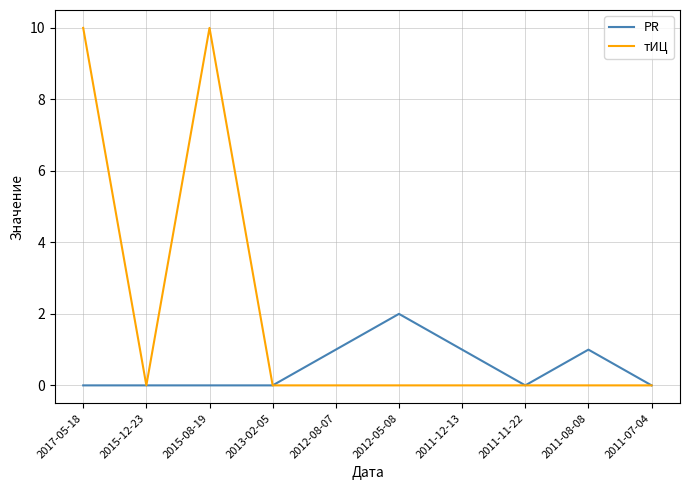

Is it true that тИЦ equals 10 at 2017-05-18?

True